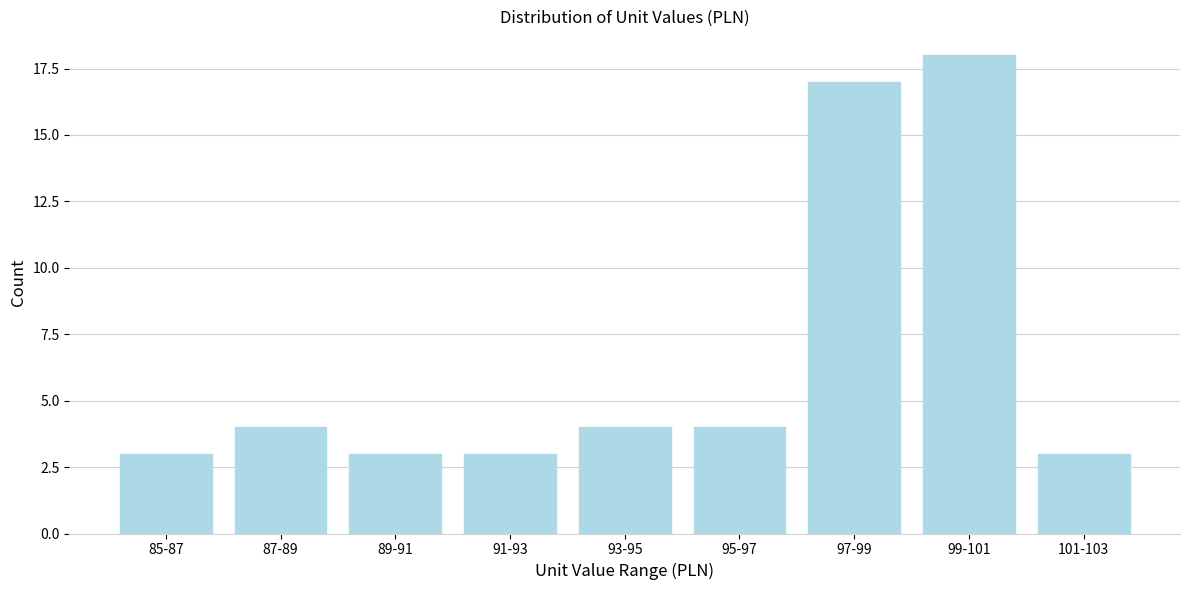

Reading left to right, transcribe all the data shown in this chart.

85-87=3	87-89=4	89-91=3	91-93=3	93-95=4	95-97=4	97-99=17	99-101=18	101-103=3